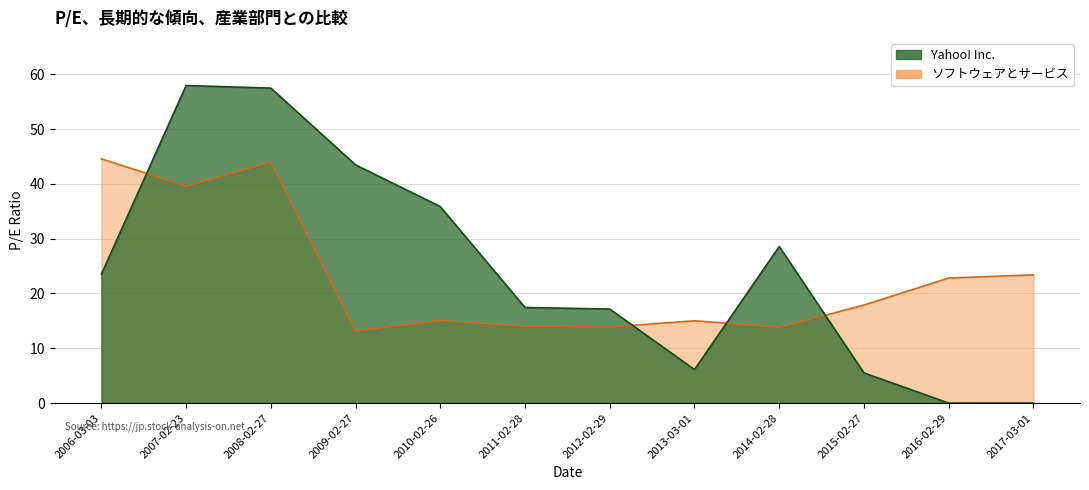

In ソフトウェアとサービス, how many points are lower than both neighbors (excluding endpoints)?

4